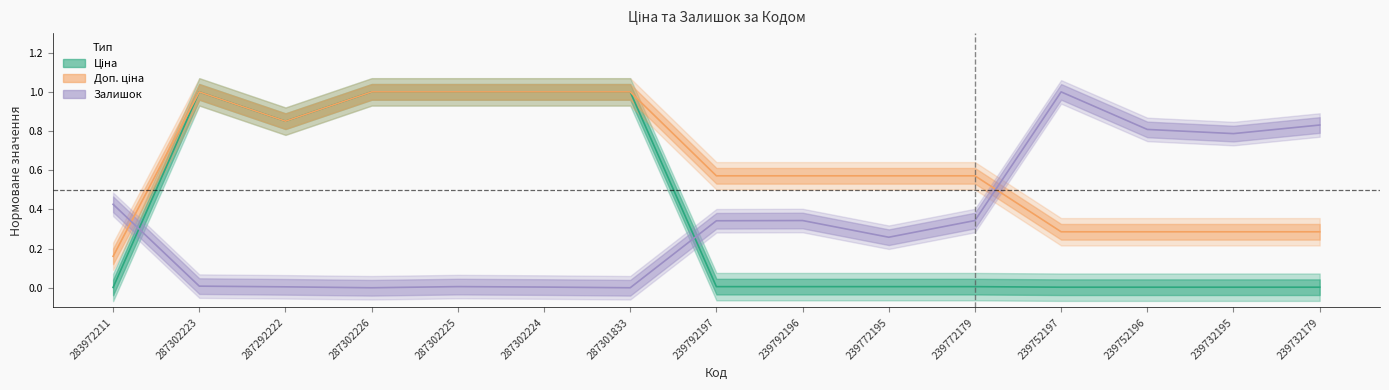

In Ціна, how many points are higher than both neighbors (excluding endpoints)?

1